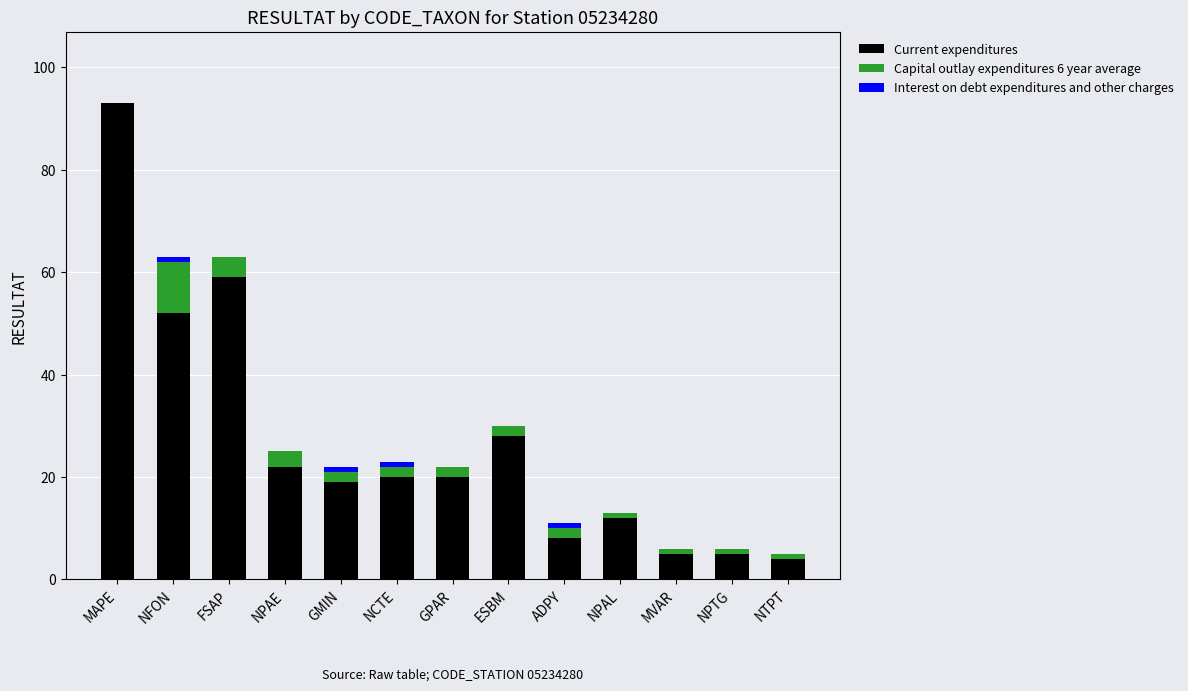

What is the sum of the Current expenditures values at MAPE and FSAP?

152